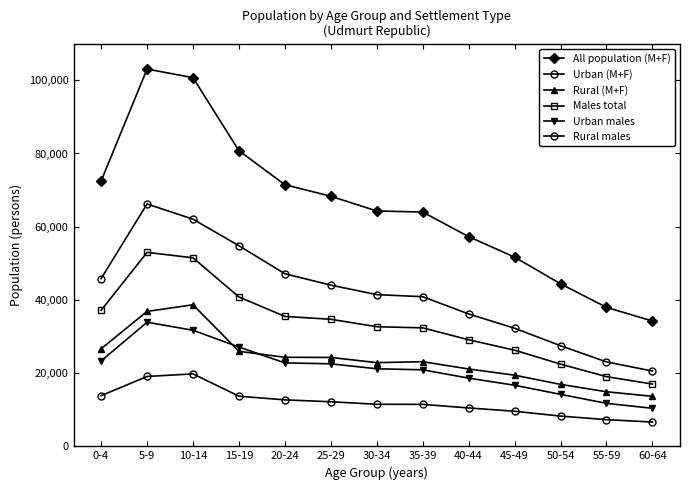

True or false: Males total and Urban males intersect in this chart.

False